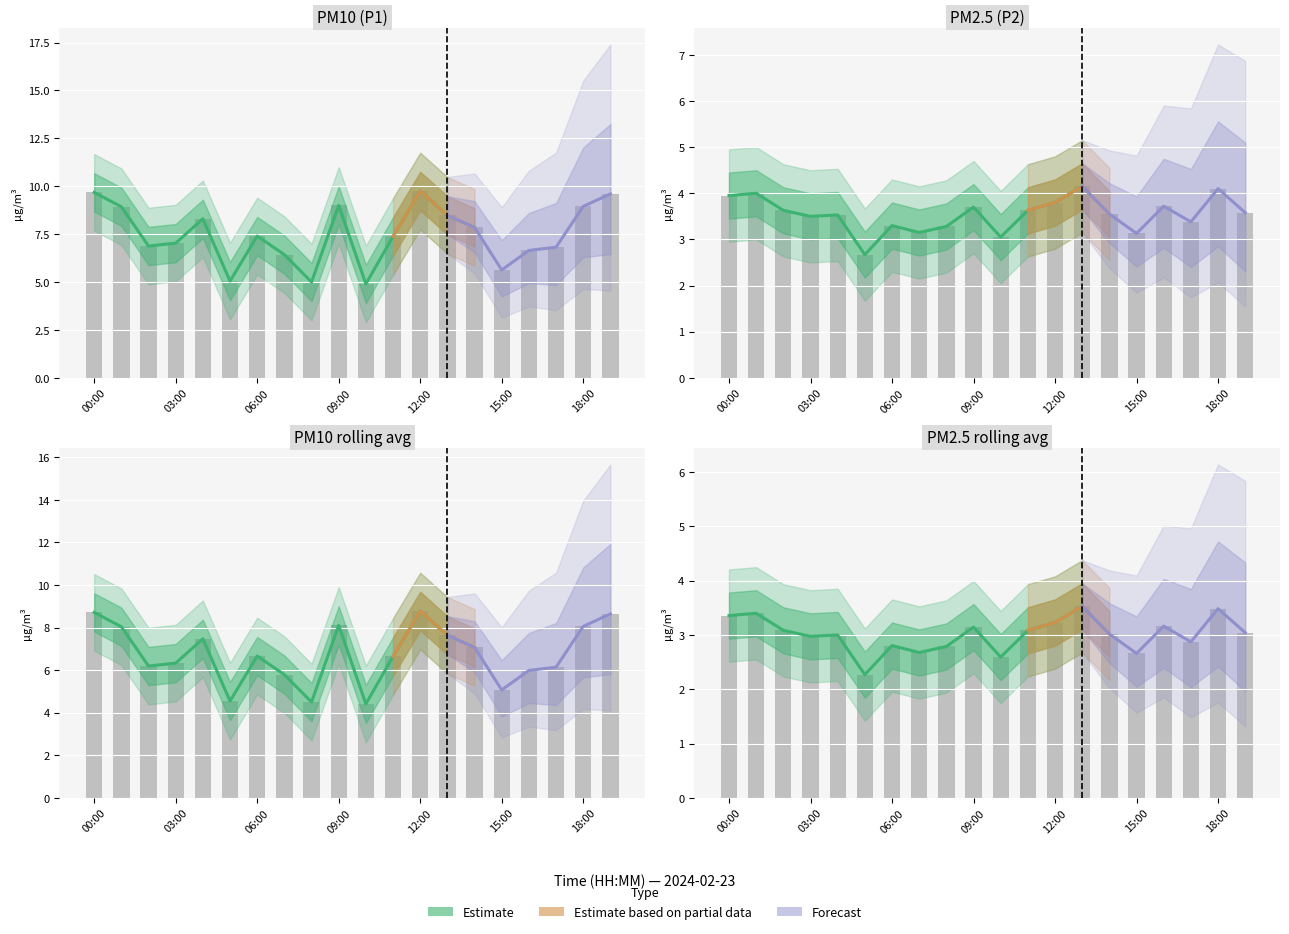

What is the label of the 3rd bar from the right?

17:00